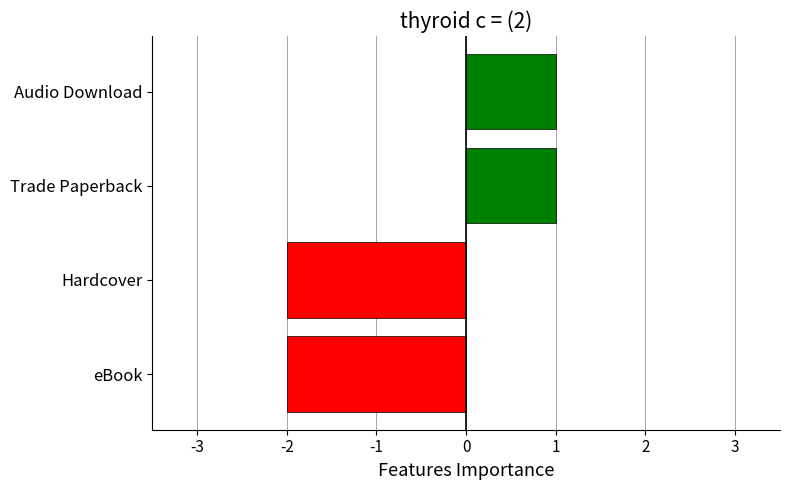

What is the sum of the values at eBook and Hardcover?

-4